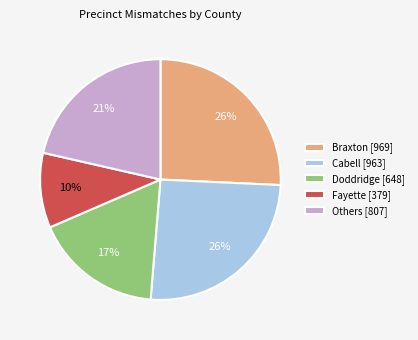

How many slices are in this pie chart?

5